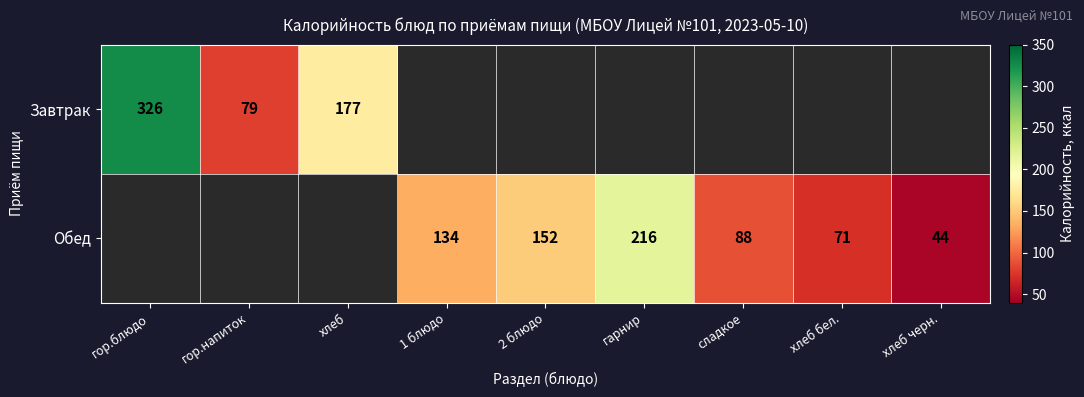

True or false: Завтрак has a value of 79 at гор.напиток.

True